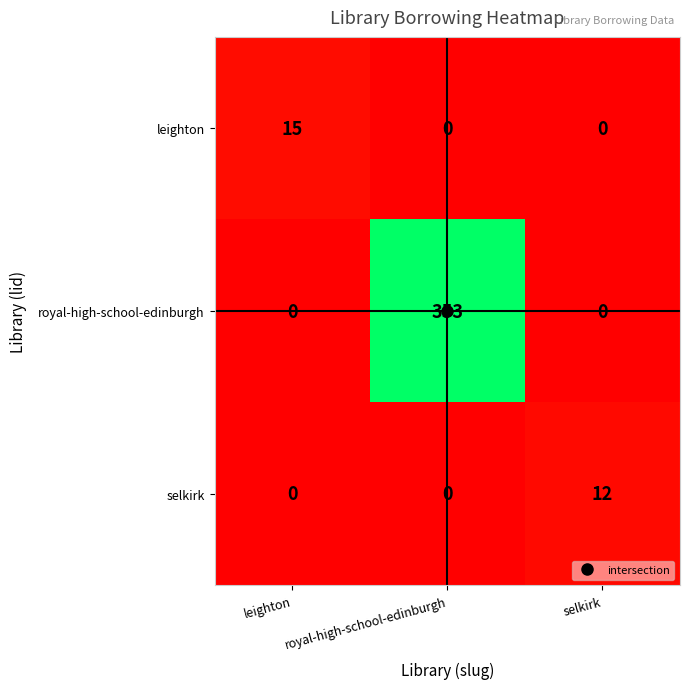

Is it true that leighton equals 0 at selkirk?

True